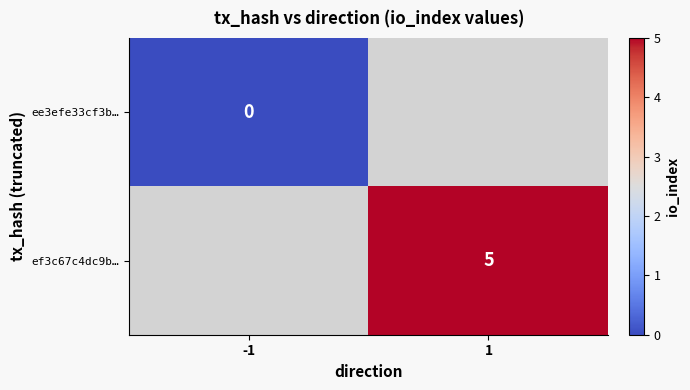

Is it true that ef3c67c4dc9b… equals 8 at 1?

False